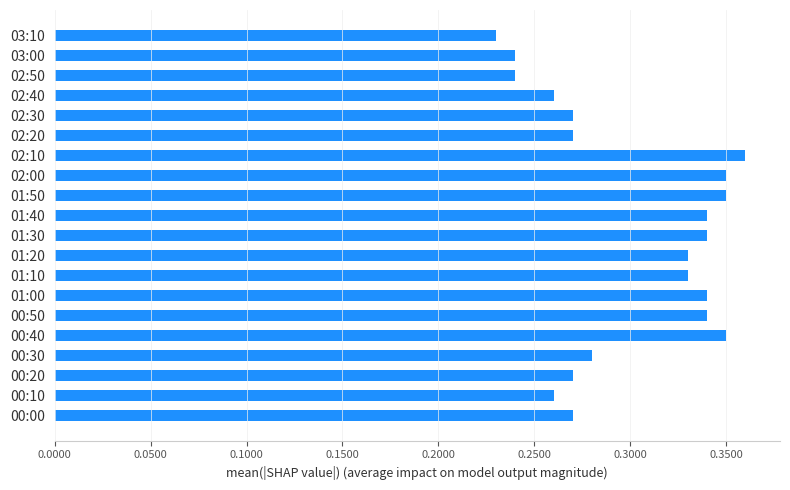

True or false: the data shows 0.6 at 00:40.

False